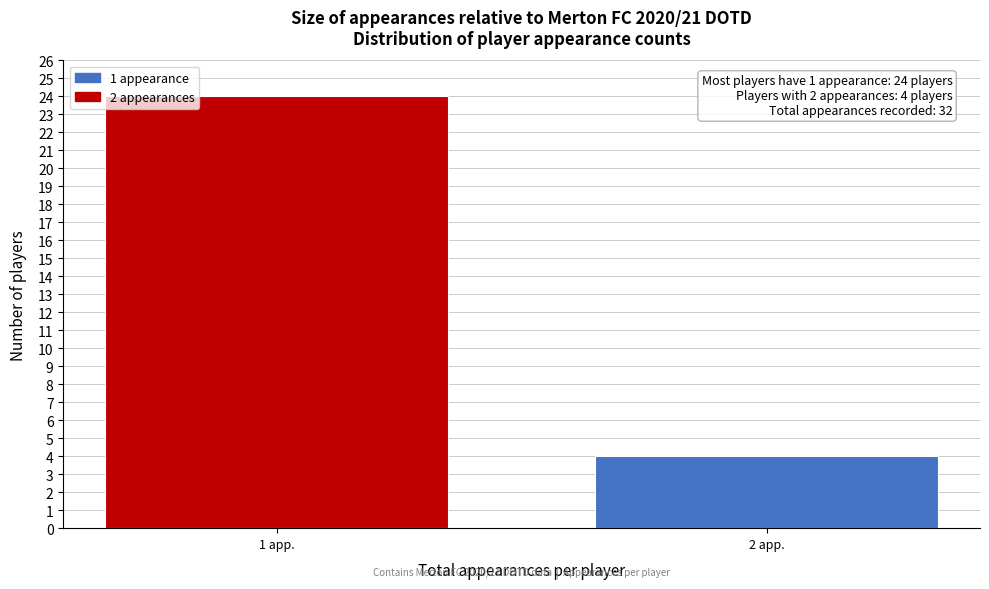

Reading left to right, list all the values displayed in this chart.

1 app.=24	2 app.=4